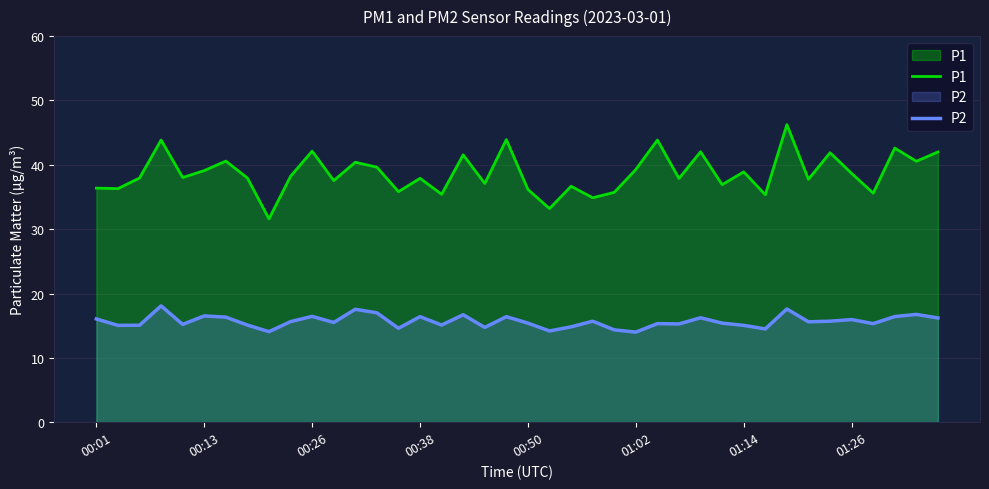

True or false: P2 has more than 1 interior local peaks.

True